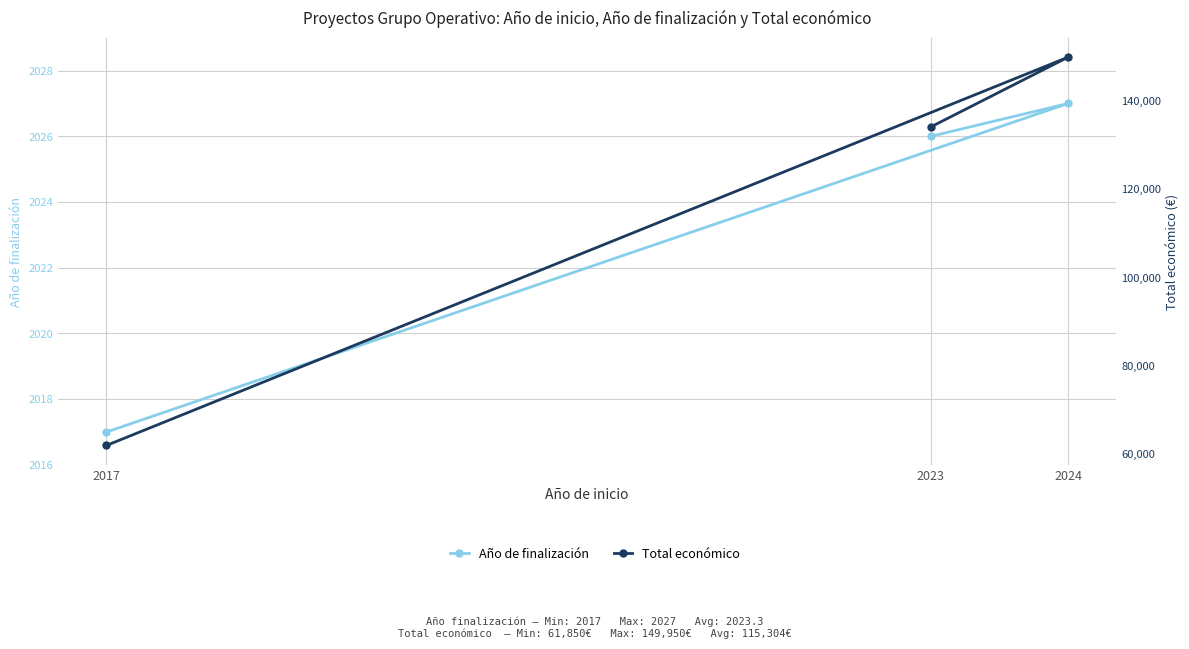

Reading left to right, list all the values displayed in this chart.

Año de finalización: 2026	2027	2017
Total económico: 134112	149950	61850